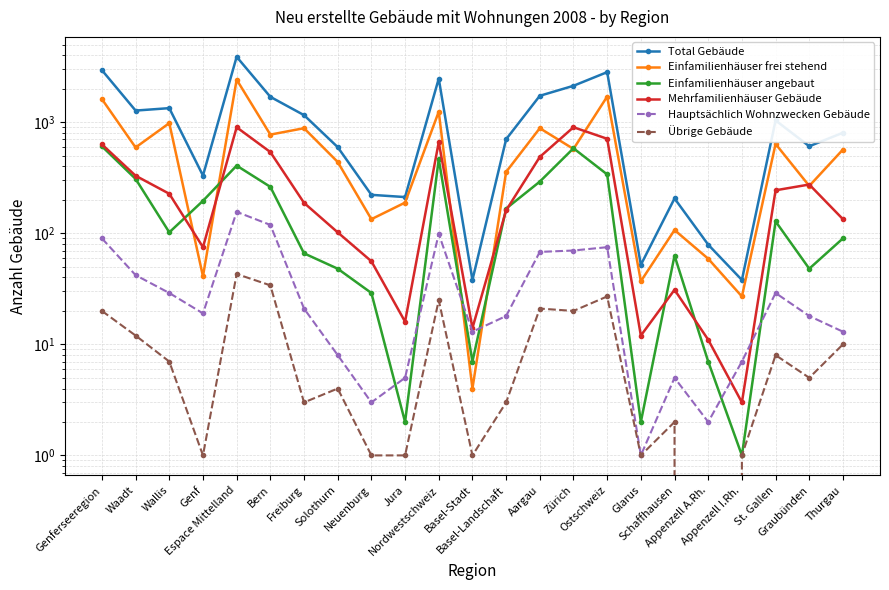

Reading left to right, list all the values displayed in this chart.

Total Gebäude: 2945	1274	1340	331	3884	1694	1159	597	222	212	2472	38	703	1731	2130	2827	52	206	79	38	1039	608	805
Einfamilienhäuser frei stehend: 1616	593	982	41	2420	774	884	439	134	189	1245	4	357	884	575	1703	37	107	59	27	638	267	568
Einfamilienhäuser angebaut: 607	309	102	196	407	262	66	48	29	2	466	7	167	292	583	339	2	63	7	1	128	48	90
Mehrfamilienhäuser Gebäude: 632	330	227	75	901	539	188	102	56	16	662	14	161	487	902	710	12	31	11	3	244	275	134
Hauptsächlich Wohnzwecken Gebäude: 90	42	29	19	156	119	21	8	3	5	99	13	18	68	70	75	1	5	2	7	29	18	13
Übrige Gebäude: 20	12	7	1	43	34	3	4	1	1	25	1	3	21	20	27	1	2	0	1	8	5	10